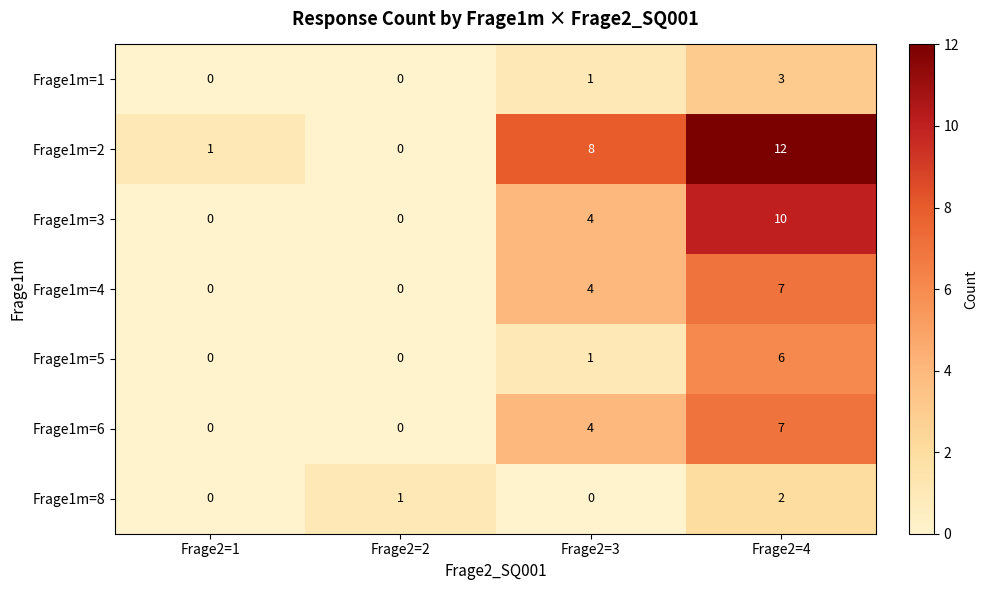

At which category is the sum across all series the highest?

Frage2=4